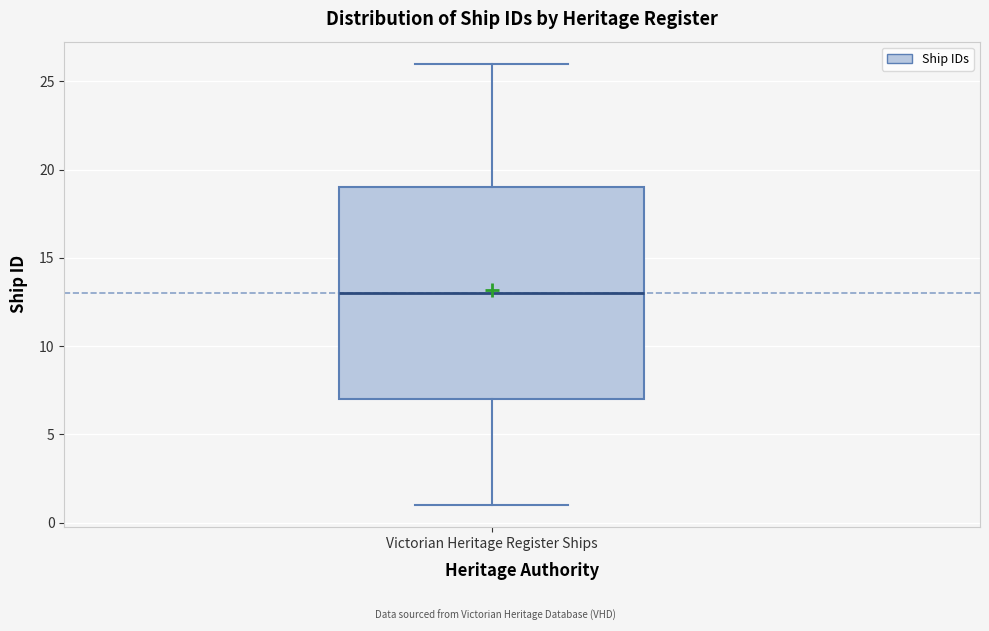

Where does the lower whisker of the box for Victorian Heritage Register Ships end on the y-axis? The values are not printed on the chart, so give them approximately, as read against the axis.

1